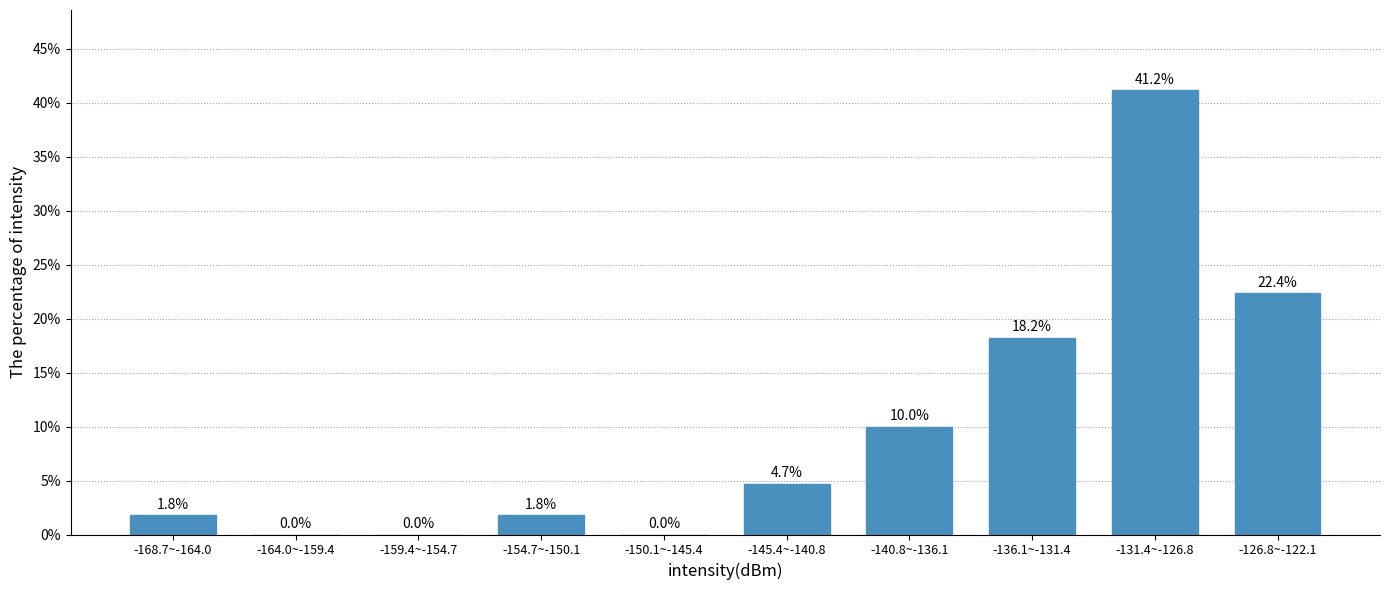

Reading left to right, list all the values displayed in this chart.

-168.7~-164.0=1.8	-164.0~-159.4=0.0	-159.4~-154.7=0.0	-154.7~-150.1=1.8	-150.1~-145.4=0.0	-145.4~-140.8=4.7	-140.8~-136.1=10.0	-136.1~-131.4=18.2	-131.4~-126.8=41.2	-126.8~-122.1=22.4